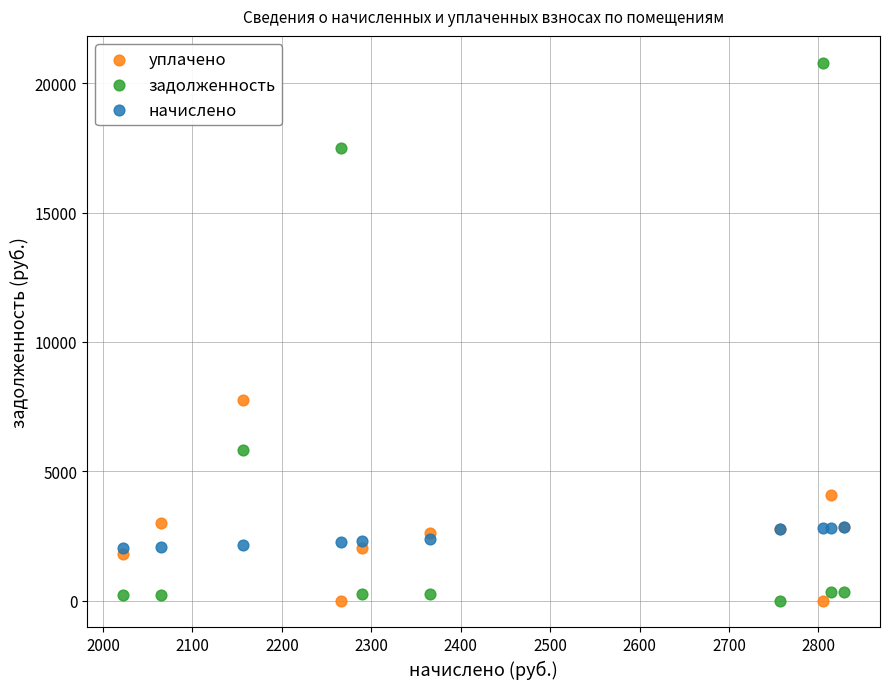

Across all series, what Y value is closest to 10398?

7745.6